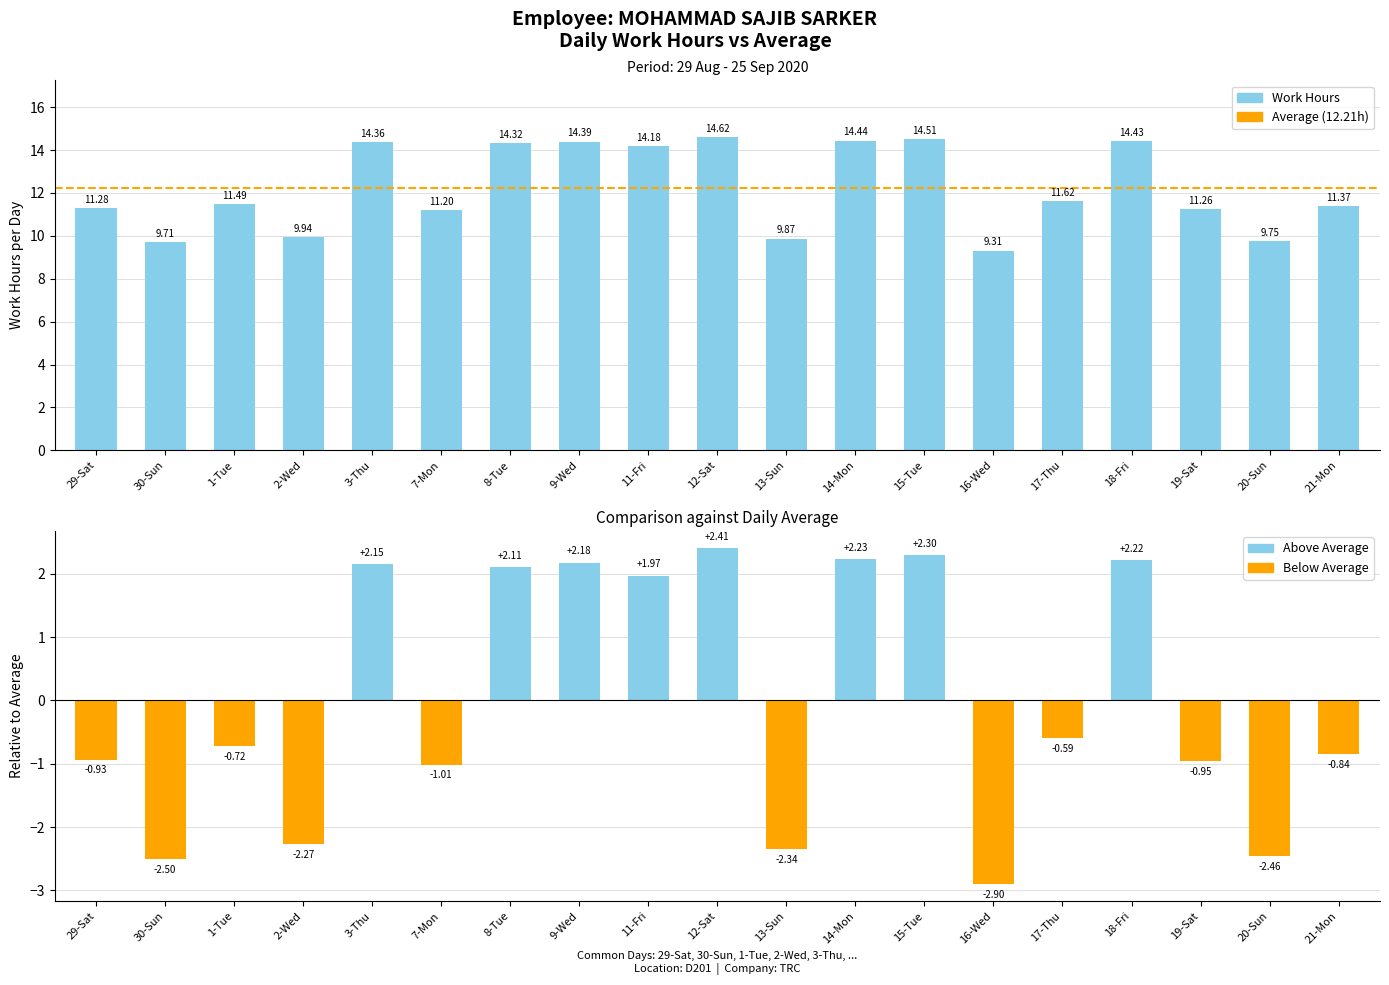

The chart shows a value of 7.2 at 9-Wed. True or false?

False